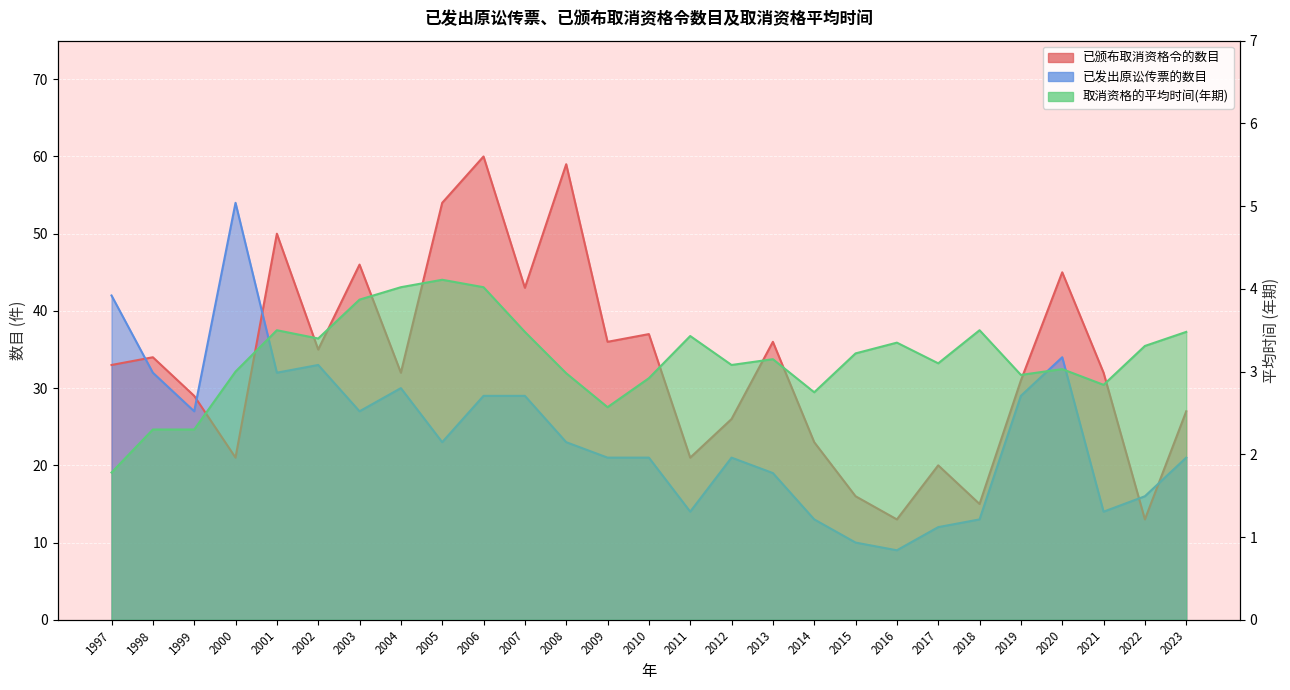

What is the maximum value shown in the chart?

60.0